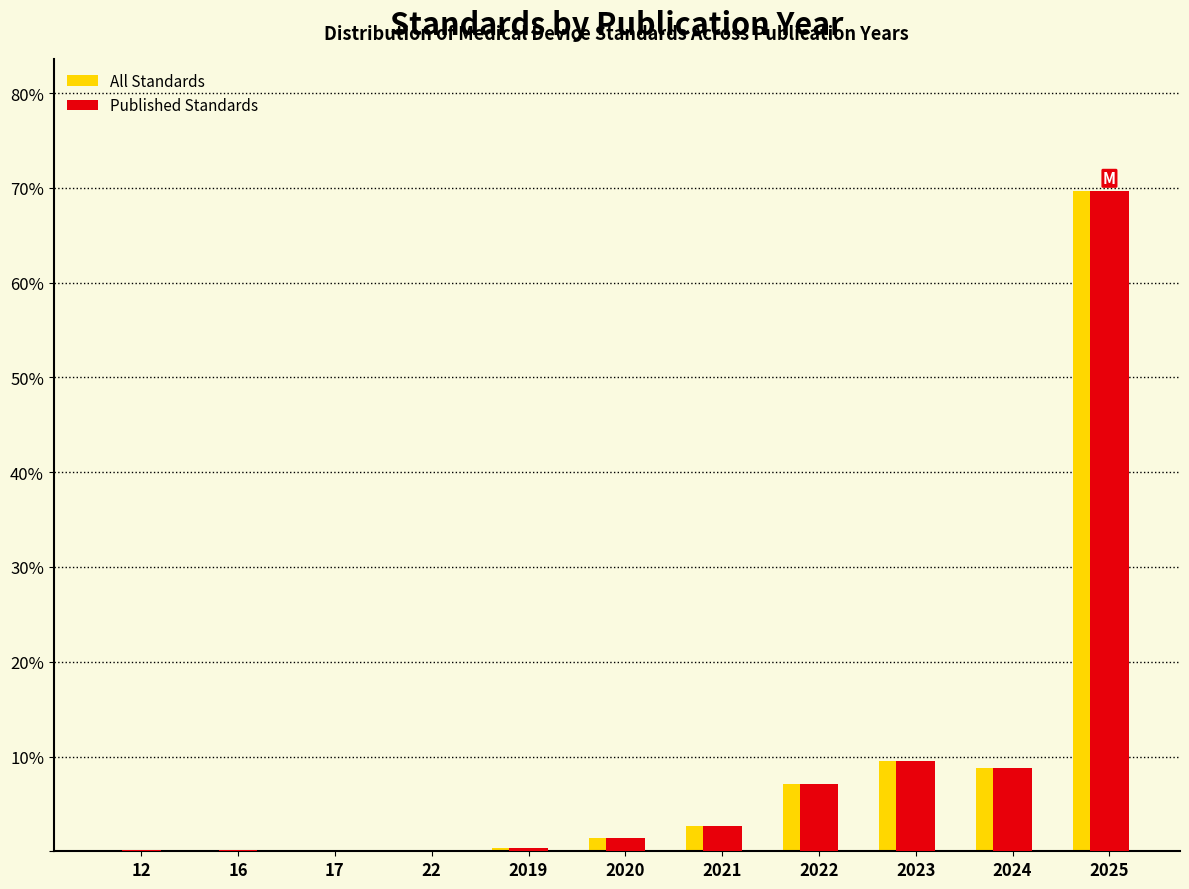

What are all the series names shown in the legend?

All Standards, Published Standards